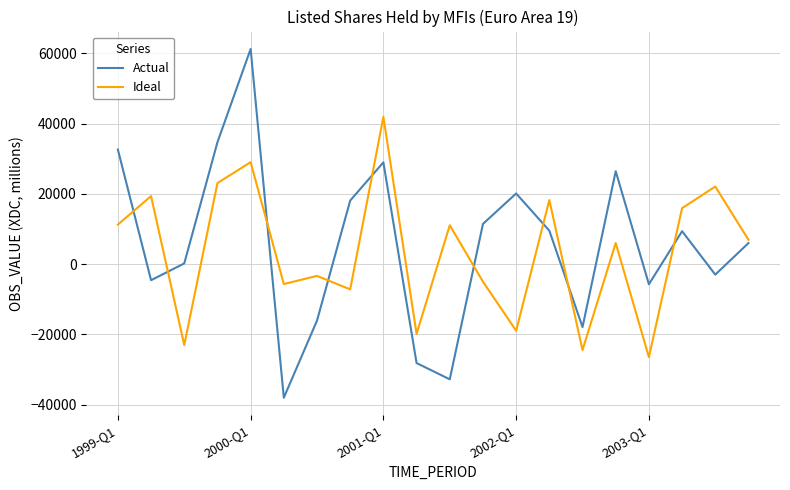

Which series has the widest spread of values?

Actual